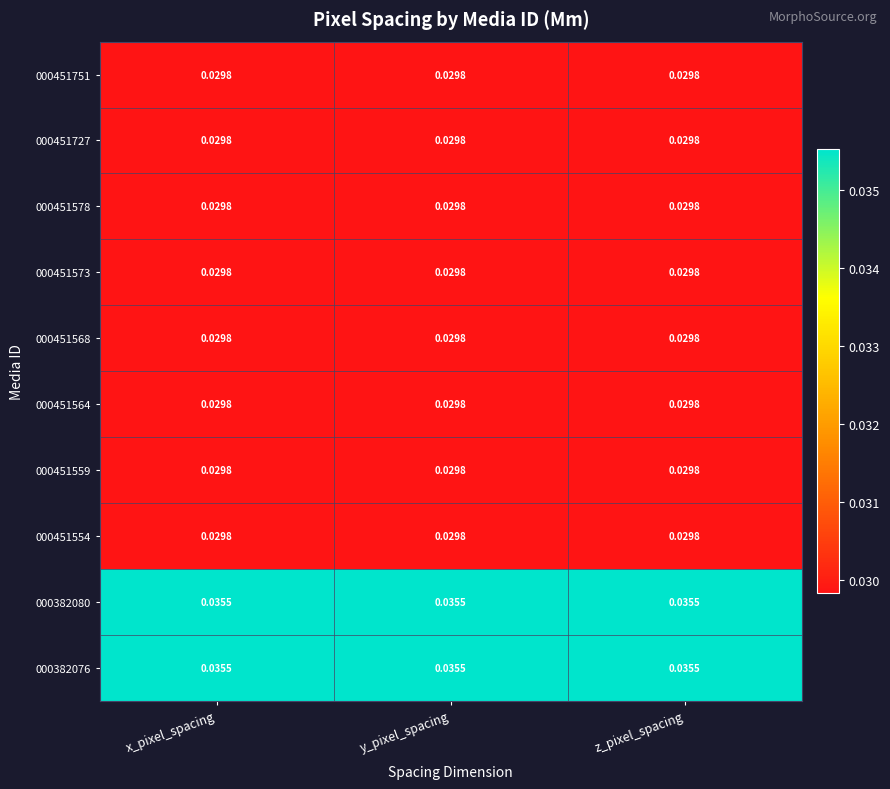

Reading left to right, list all the values displayed in this chart.

000451751: x_pixel_spacing=0.0	y_pixel_spacing=0.0	z_pixel_spacing=0.0
000451727: x_pixel_spacing=0.0	y_pixel_spacing=0.0	z_pixel_spacing=0.0
000451578: x_pixel_spacing=0.0	y_pixel_spacing=0.0	z_pixel_spacing=0.0
000451573: x_pixel_spacing=0.0	y_pixel_spacing=0.0	z_pixel_spacing=0.0
000451568: x_pixel_spacing=0.0	y_pixel_spacing=0.0	z_pixel_spacing=0.0
000451564: x_pixel_spacing=0.0	y_pixel_spacing=0.0	z_pixel_spacing=0.0
000451559: x_pixel_spacing=0.0	y_pixel_spacing=0.0	z_pixel_spacing=0.0
000451554: x_pixel_spacing=0.0	y_pixel_spacing=0.0	z_pixel_spacing=0.0
000382080: x_pixel_spacing=0.0	y_pixel_spacing=0.0	z_pixel_spacing=0.0
000382076: x_pixel_spacing=0.0	y_pixel_spacing=0.0	z_pixel_spacing=0.0